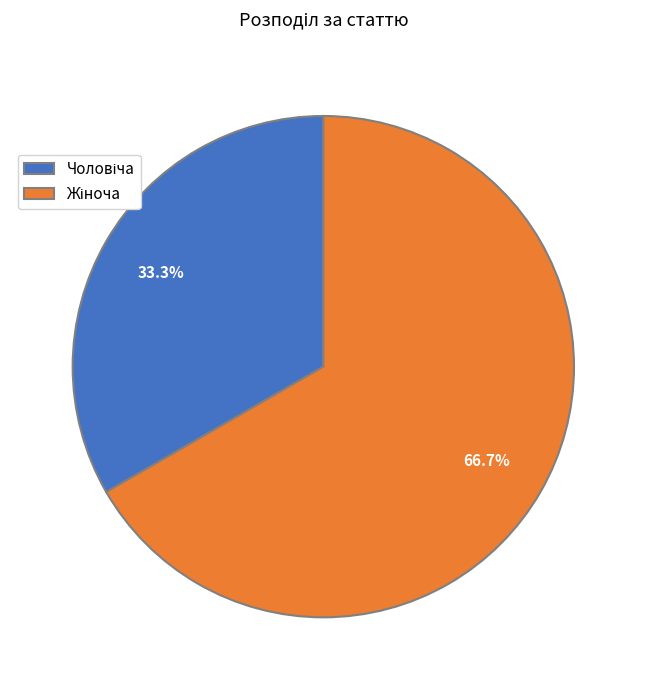

Is there any slice that represents more than half of the pie?

Yes